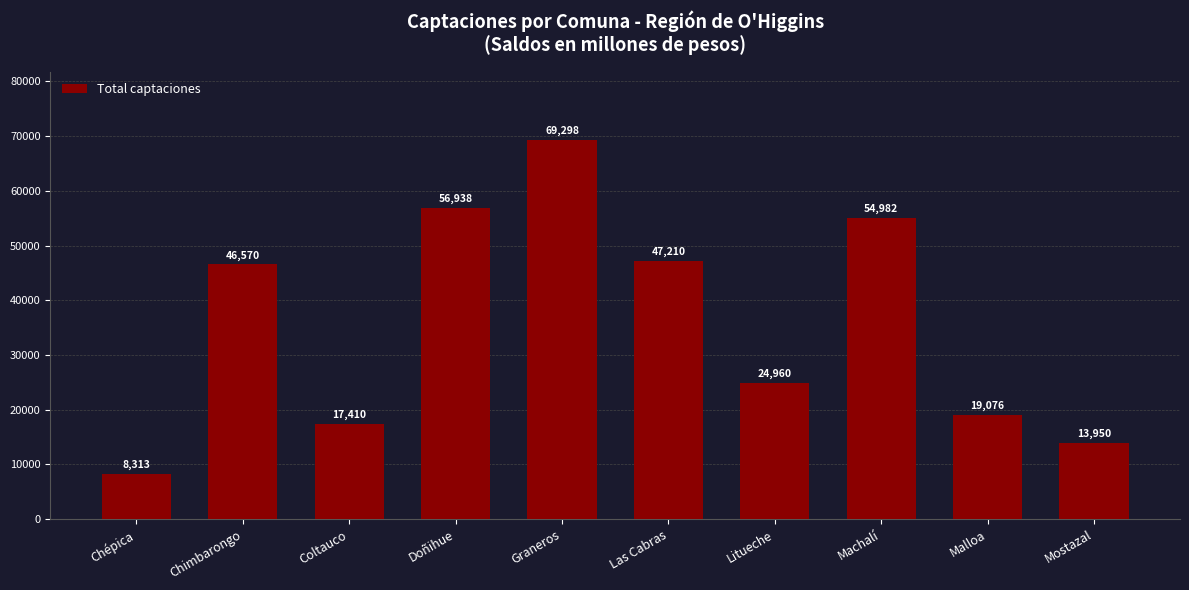

List the labels in order of value, smallest first.

Chépica, Mostazal, Coltauco, Malloa, Litueche, Chimbarongo, Las Cabras, Machalí, Doñihue, Graneros